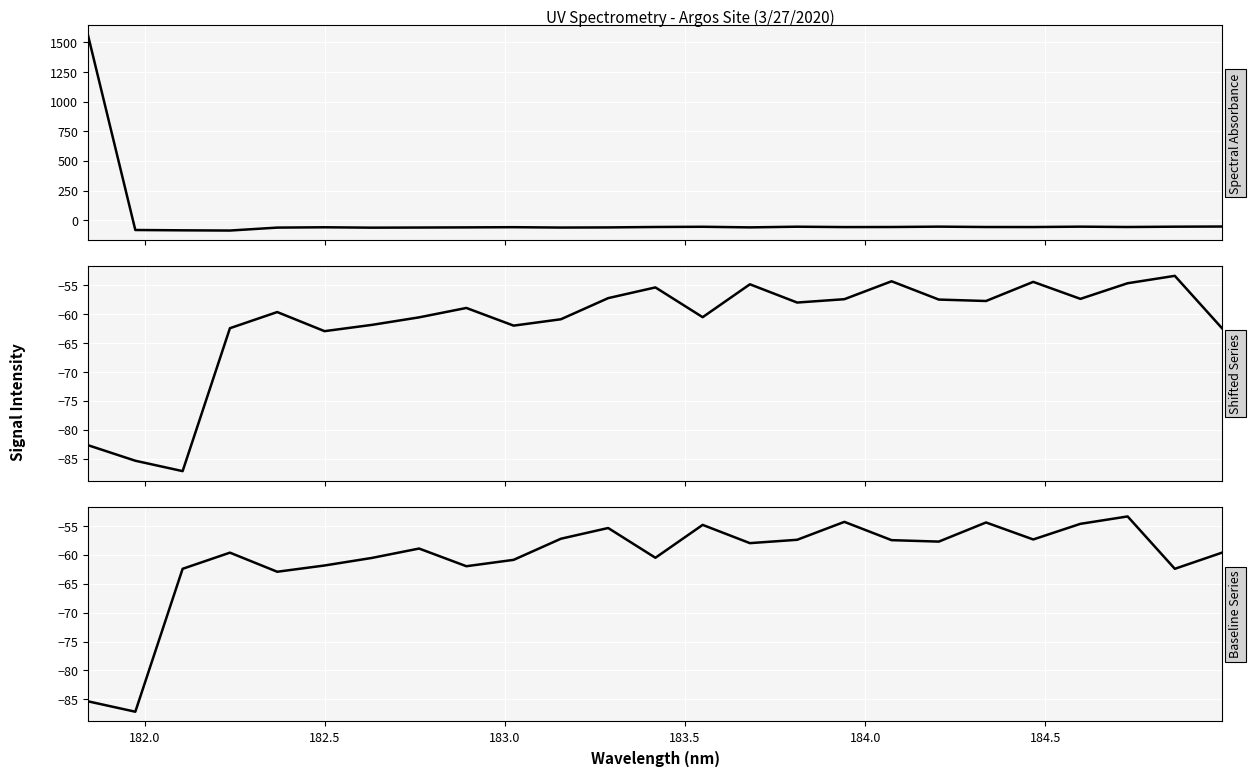

What is the lowest value of the Panel 2 series?

-87.2